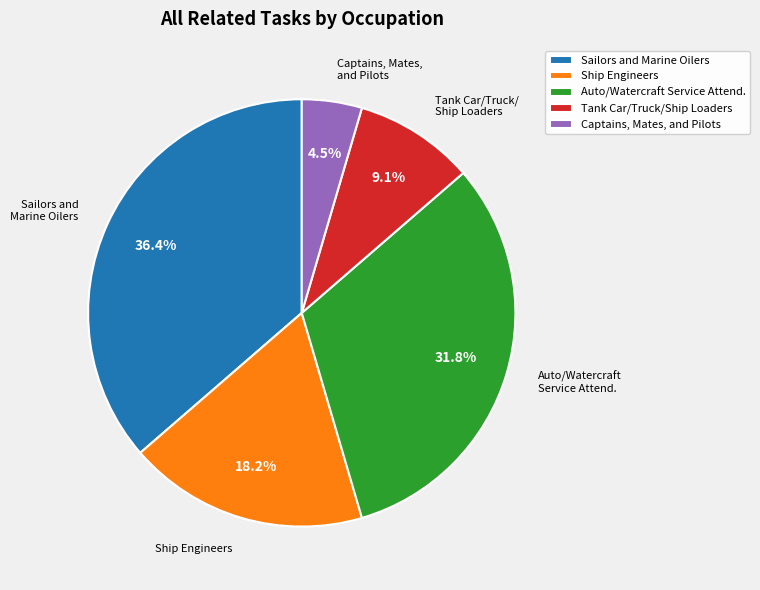

Does any single category account for the majority?

No